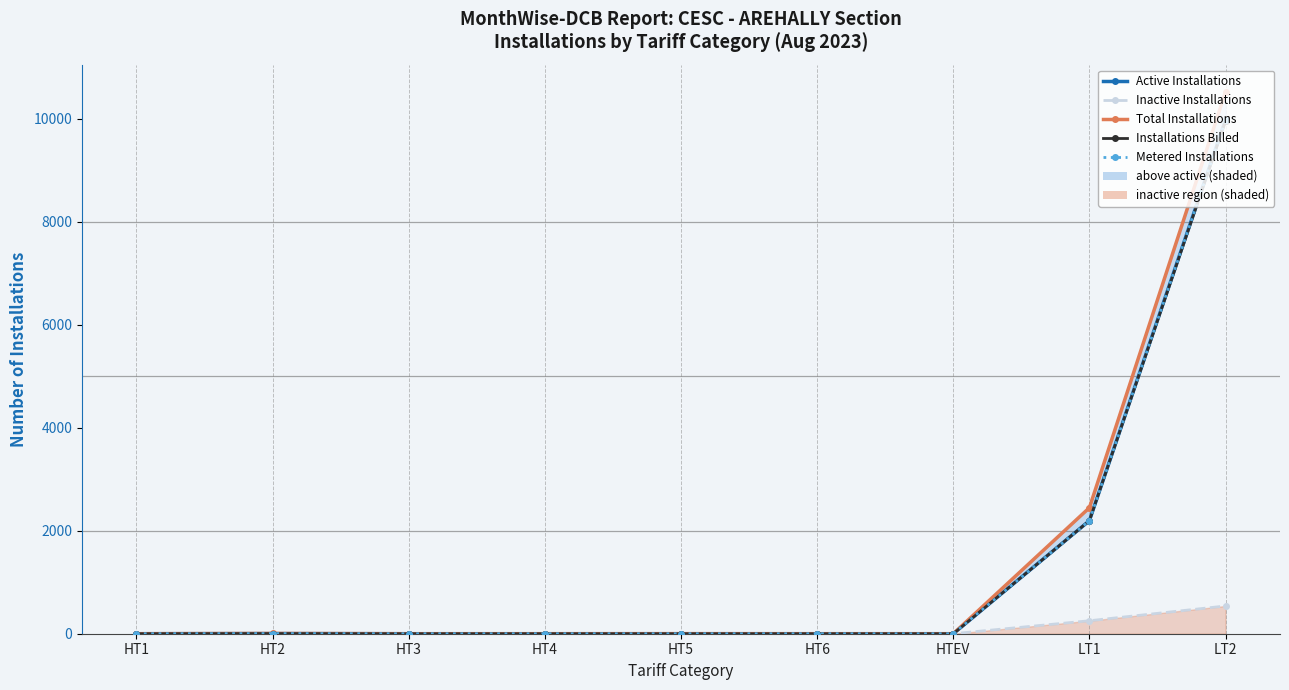

Is the value of Metered Installations at HT2 greater than the value of Installations Billed at HTEV?

Yes